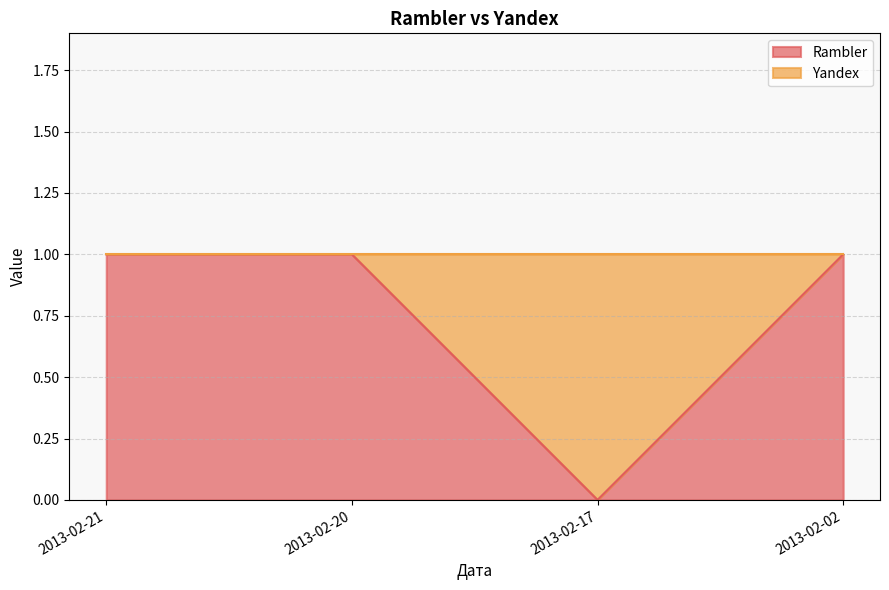

Where is the first local minimum?

2013-02-17